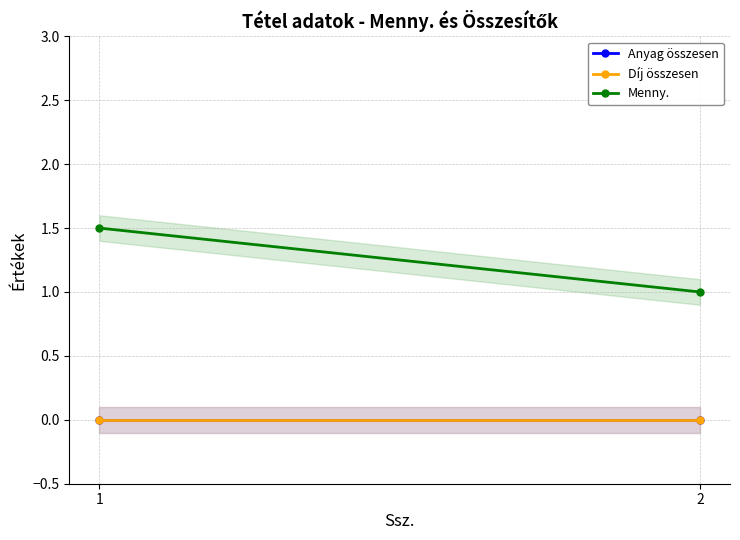

Which series has the widest spread of values?

Menny.